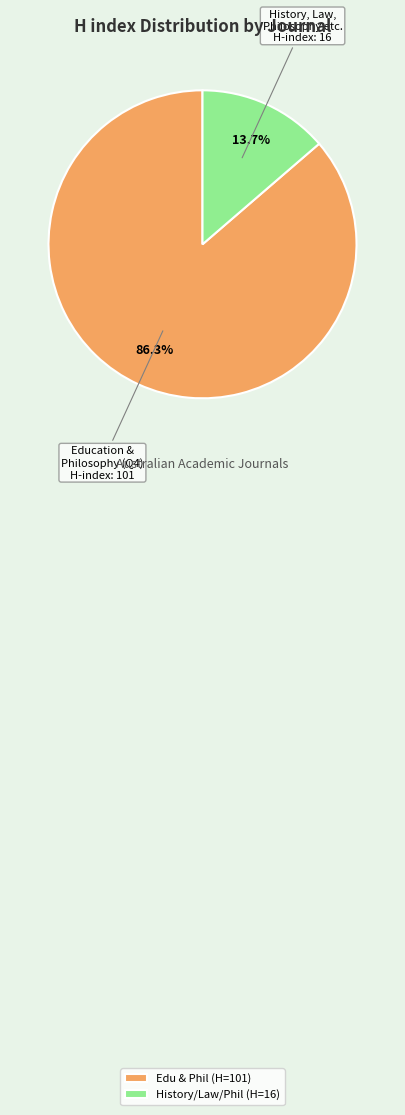

Does History/Law/Phil (H=16) account for over 50% of the chart?

No